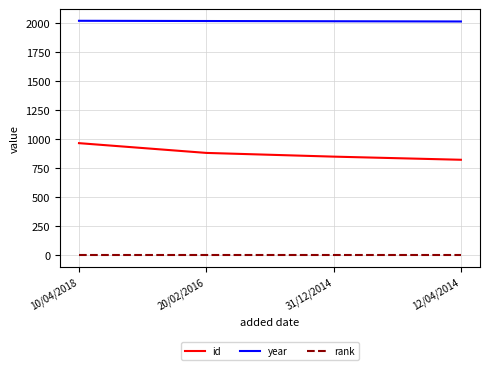

How many lines are shown in the chart?

3